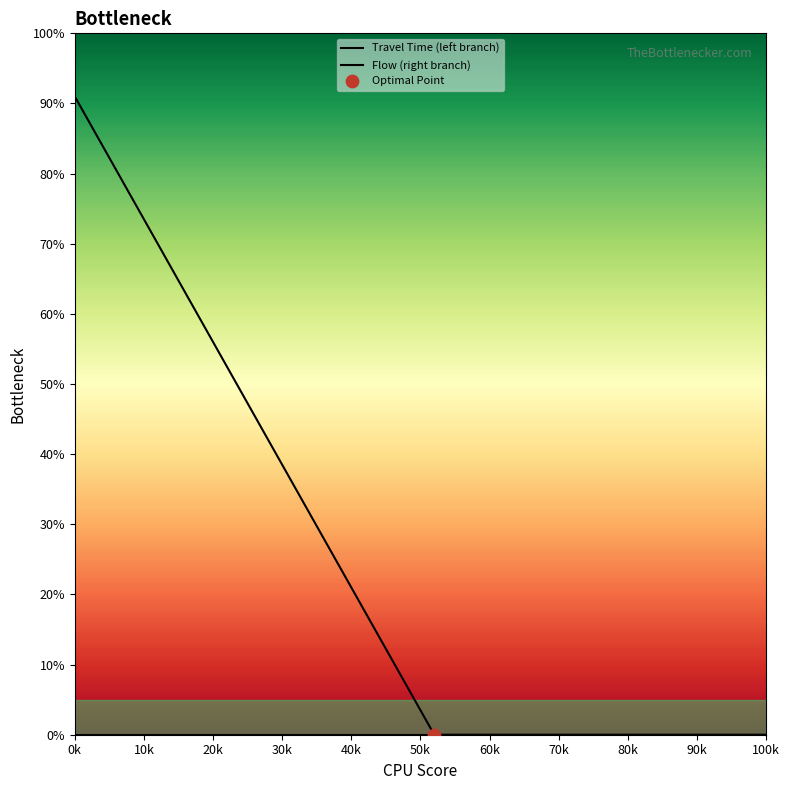

Which series has the largest Y range (max minus min)?

Travel Time (left branch)